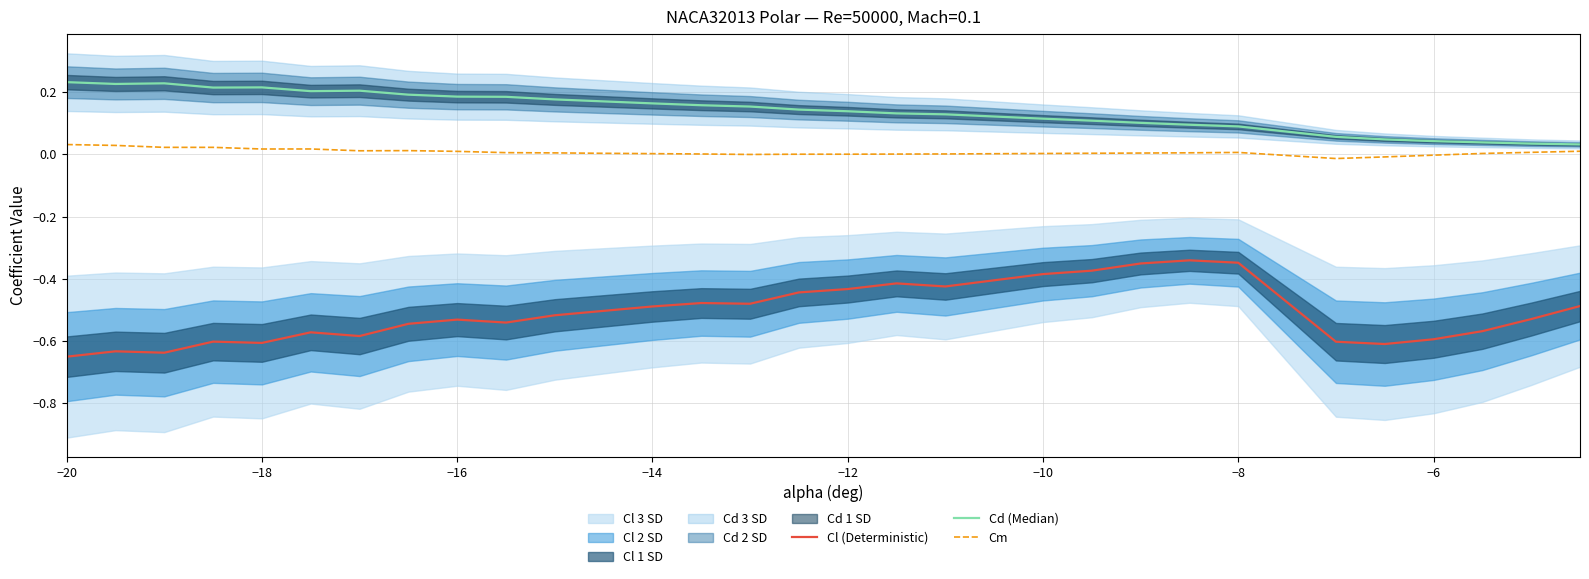

List the series in order of their overall mean, lowest first.

Cl (Deterministic), Cm, Cd (Median)